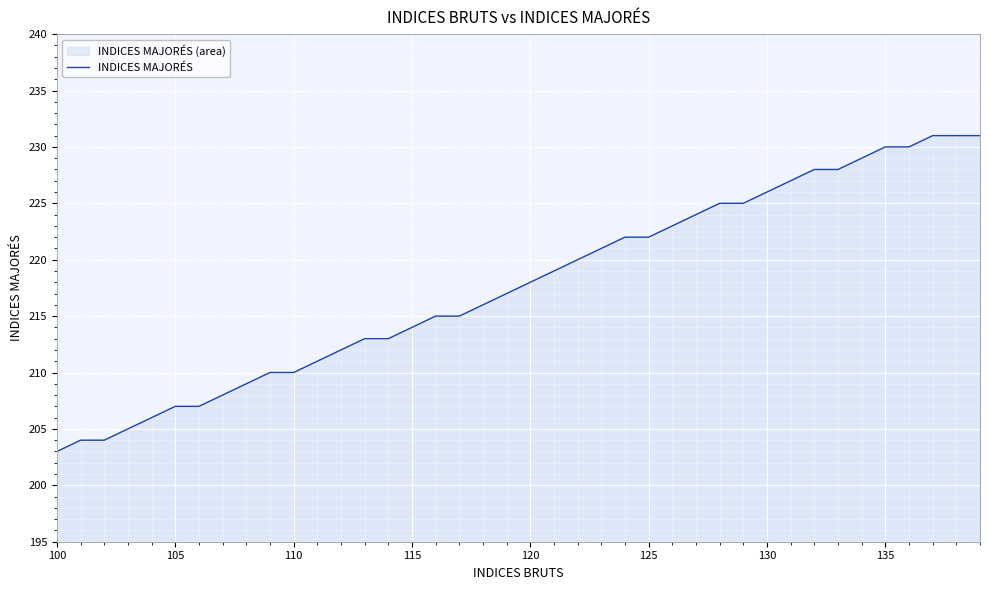

Which label corresponds to the smallest value in the chart?

100